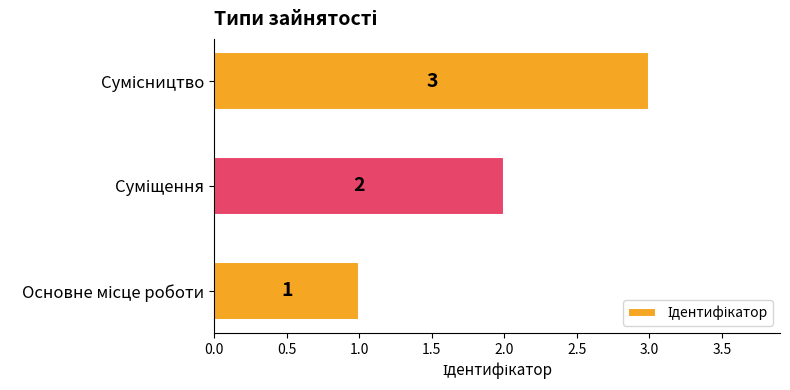

How many bars are there in total?

3